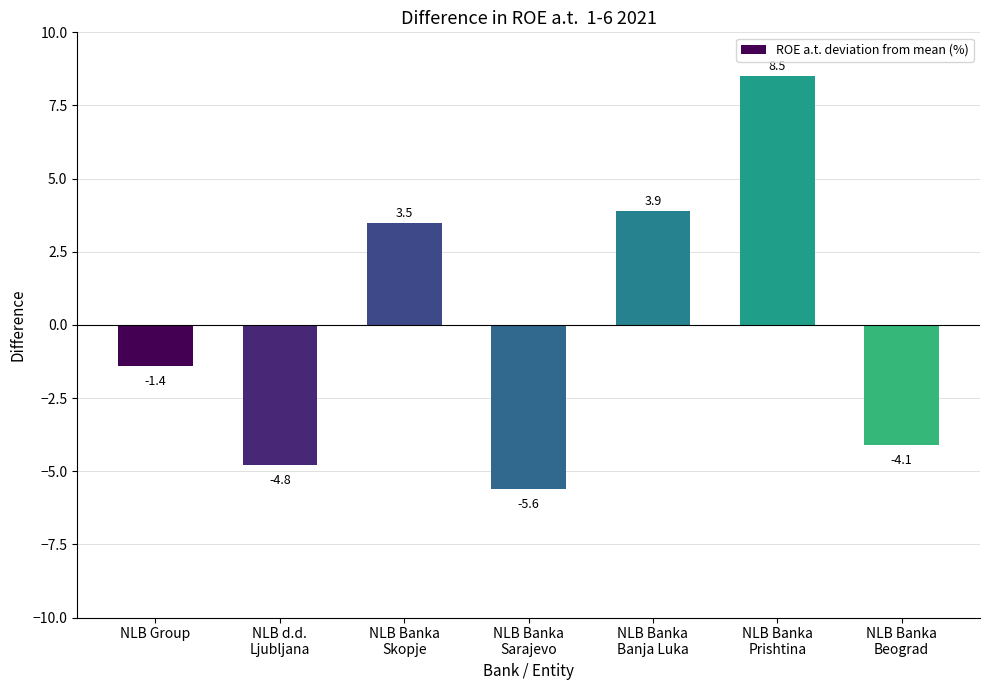

Reading left to right, extract all data points from this chart.

NLB Group=-1.4	NLB d.d.
Ljubljana=-4.8	NLB Banka
Skopje=3.5	NLB Banka
Sarajevo=-5.6	NLB Banka
Banja Luka=3.9	NLB Banka
Prishtina=8.5	NLB Banka
Beograd=-4.1